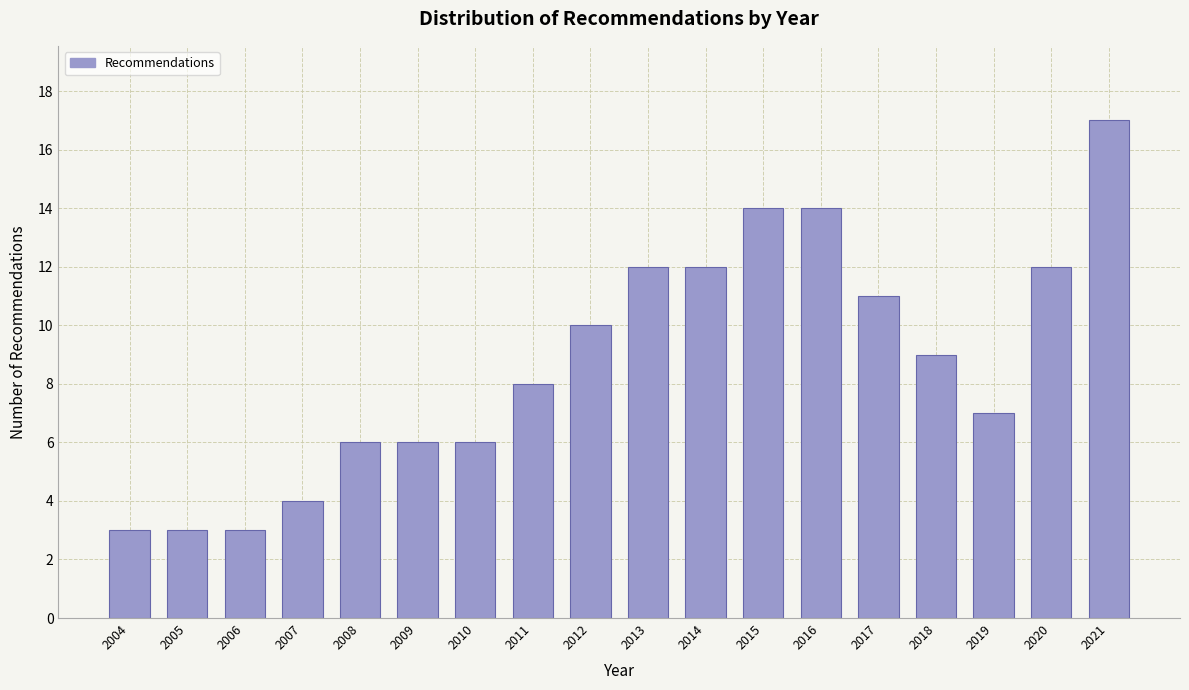

Reading left to right, what are all the values shown in this chart?

3	3	3	4	6	6	6	8	10	12	12	14	14	11	9	7	12	17